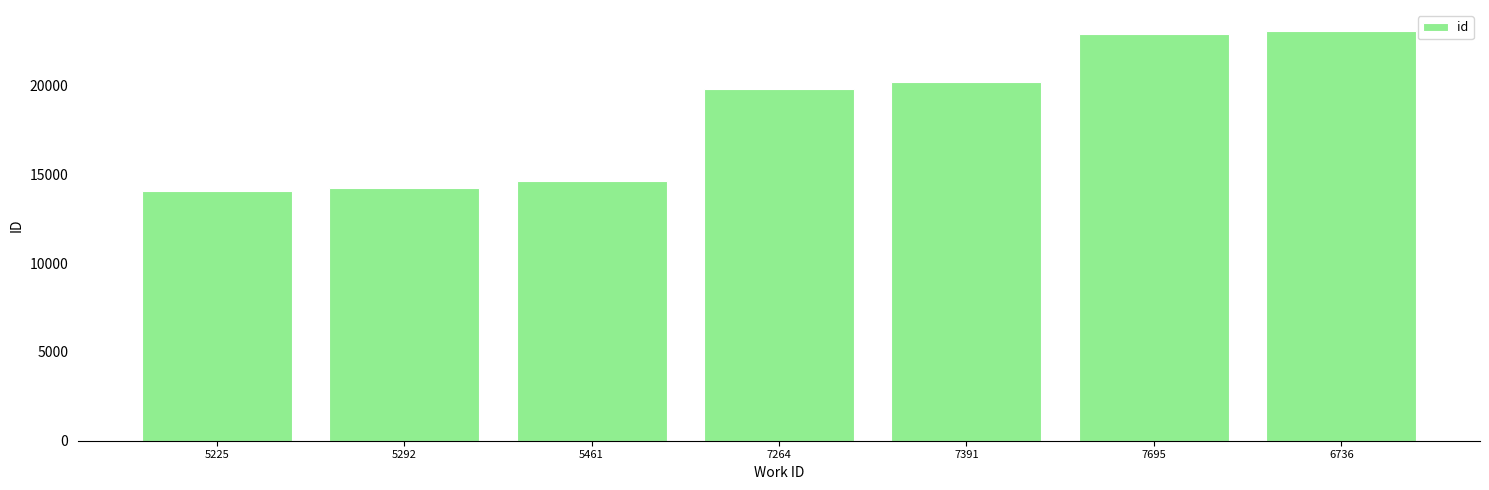

What is the label of the 4th bar from the left?

7264